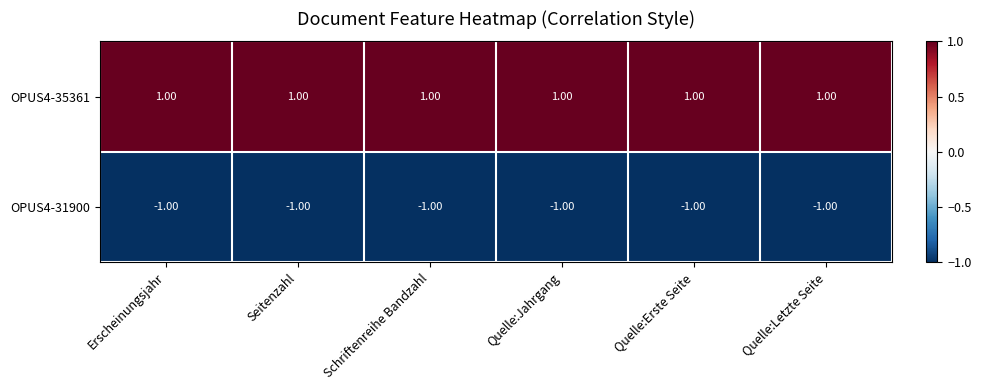

What is the sum of all OPUS4-35361 values?

6